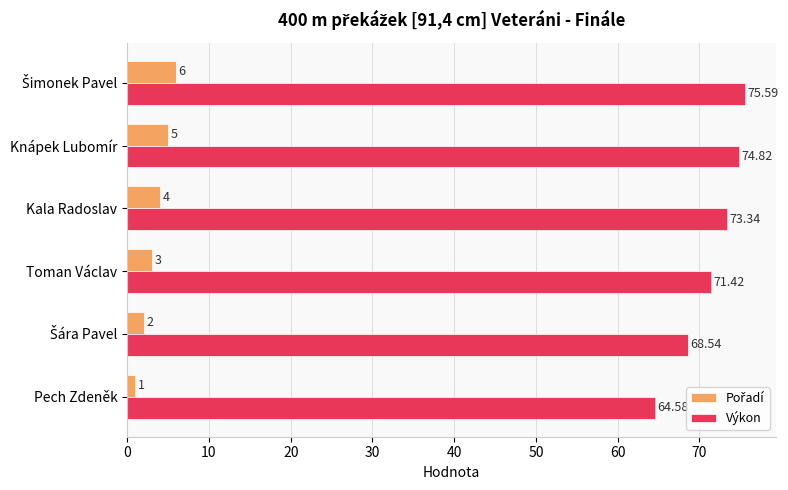

Which series has the widest spread of values?

Výkon